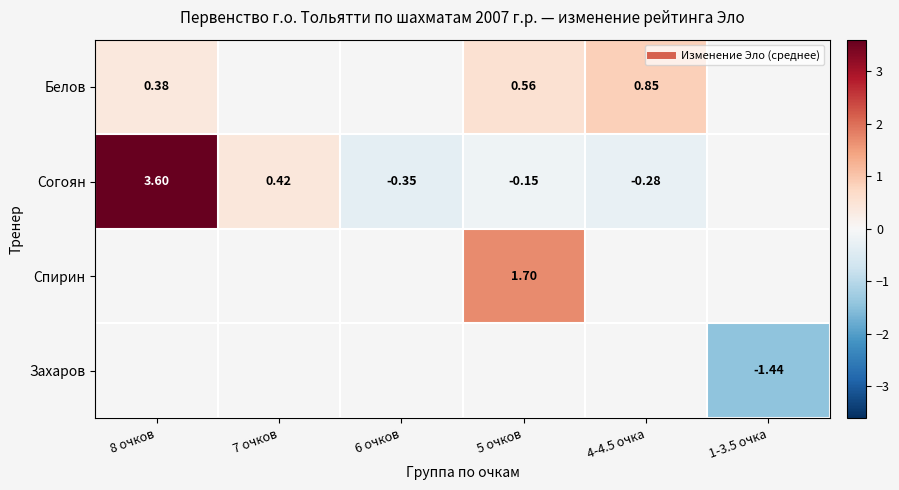

Where does the Спирин series first go above 1?

5 очков